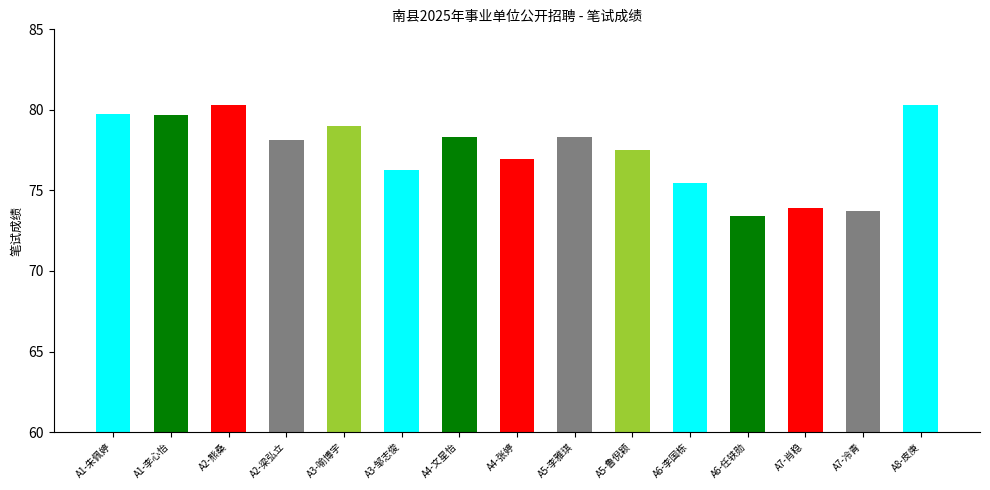

True or false: the data shows 36.8 at A4-文星怡.

False